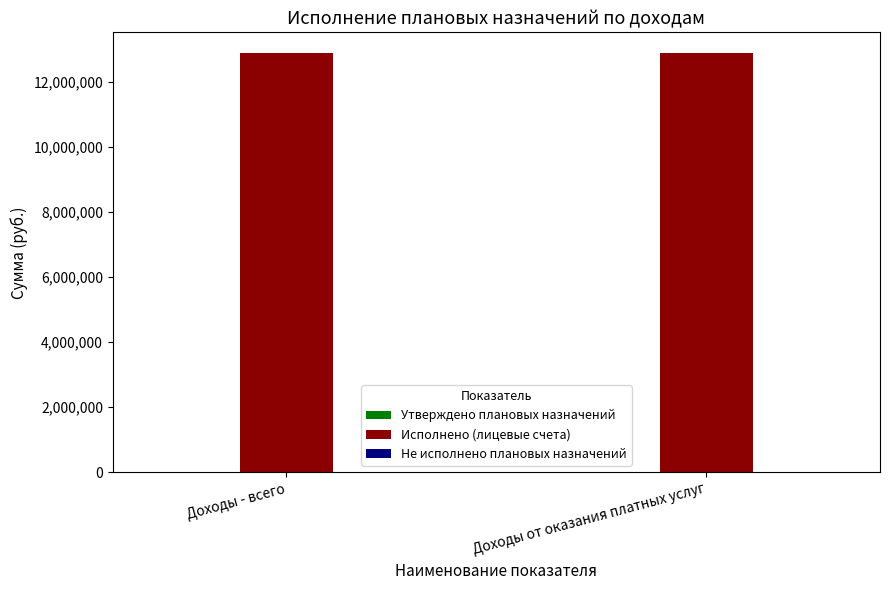

Rank the series at Доходы - всего from lowest to highest value.

Утверждено плановых назначений, Не исполнено плановых назначений, Исполнено (лицевые счета)